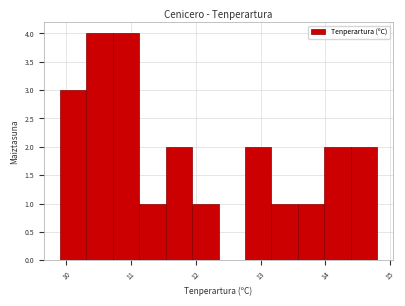

Reading left to right, transcribe this chart: for each bar, give the range it covers on the x-axis and its height. Neither the bar edges nor the heights are printed on the chart, so give them approximately, as read against the axes.

9.9 to 10.3: 3
10.3 to 10.7: 4
10.7 to 11.1: 4
11.1 to 11.5: 1
11.5 to 11.9: 2
11.9 to 12.4: 1
12.4 to 12.8: 0
12.8 to 13.2: 2
13.2 to 13.6: 1
13.6 to 14.0: 1
14.0 to 14.4: 2
14.4 to 14.8: 2